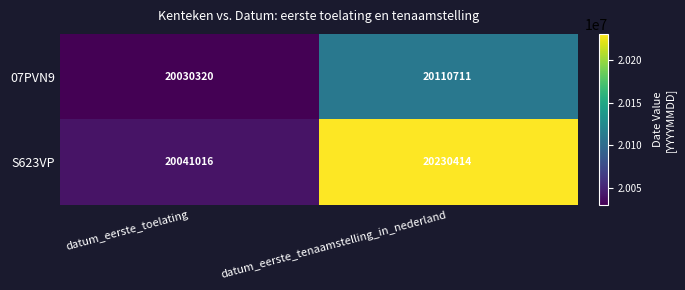

What is the spread (max minus min) of values at datum_eerste_tenaamstelling_in_nederland?

119703